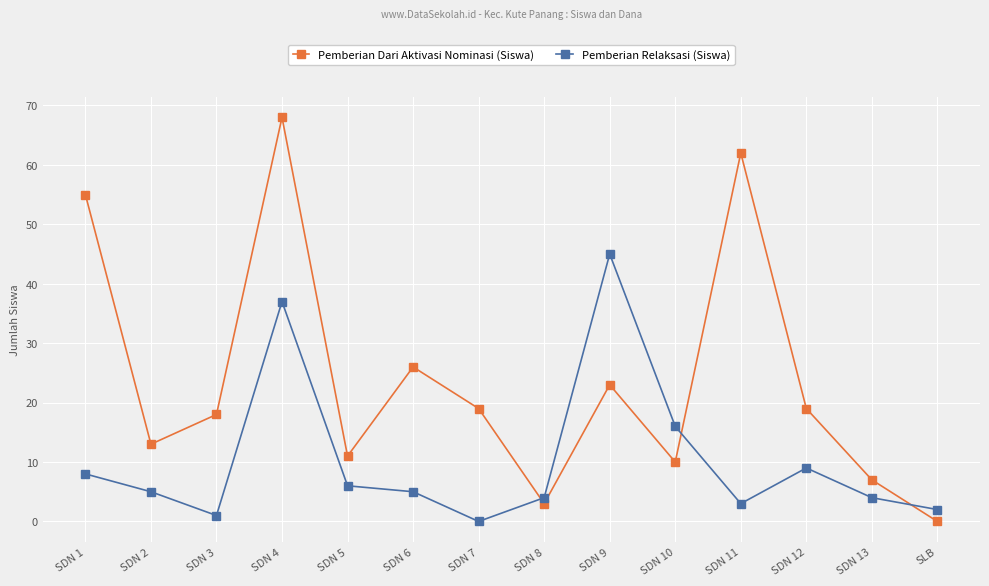

What is the label of the 2nd point from the left?

SDN 2